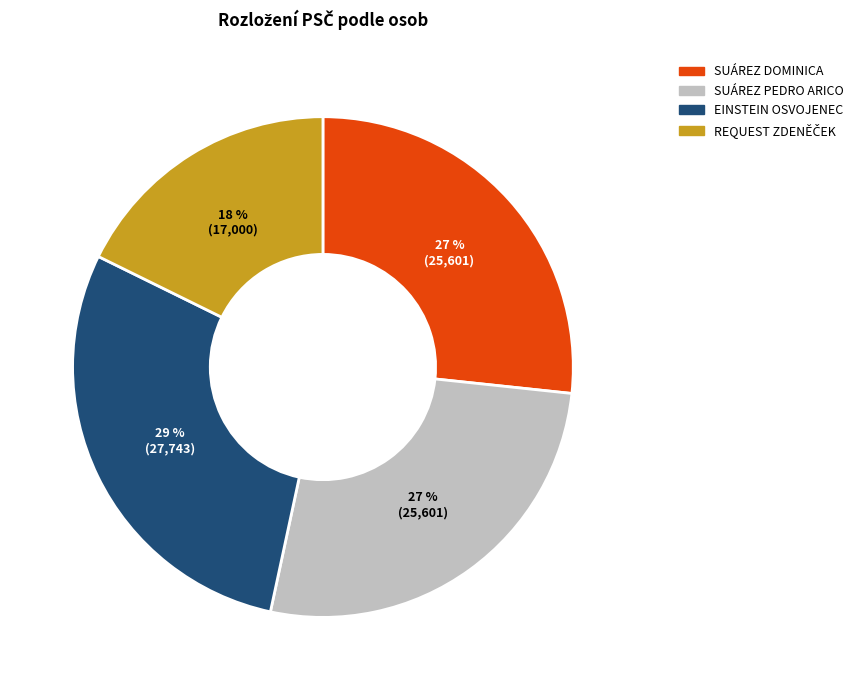

The SUÁREZ DOMINICA slice represents 27% of the pie. True or false?

True